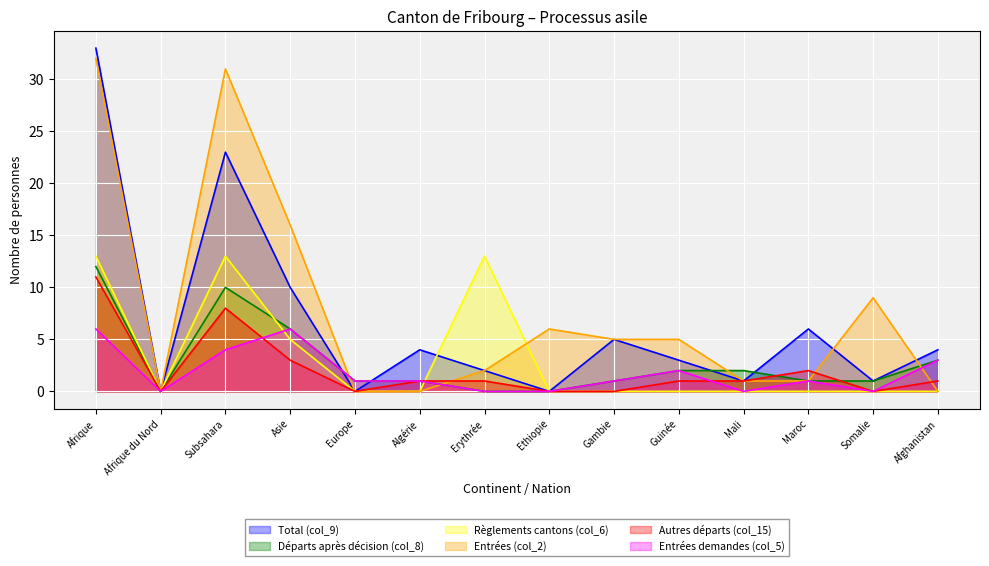

Is the value of Total (col_9) at Algérie greater than the value of Entrées (col_2) at Maroc?

Yes